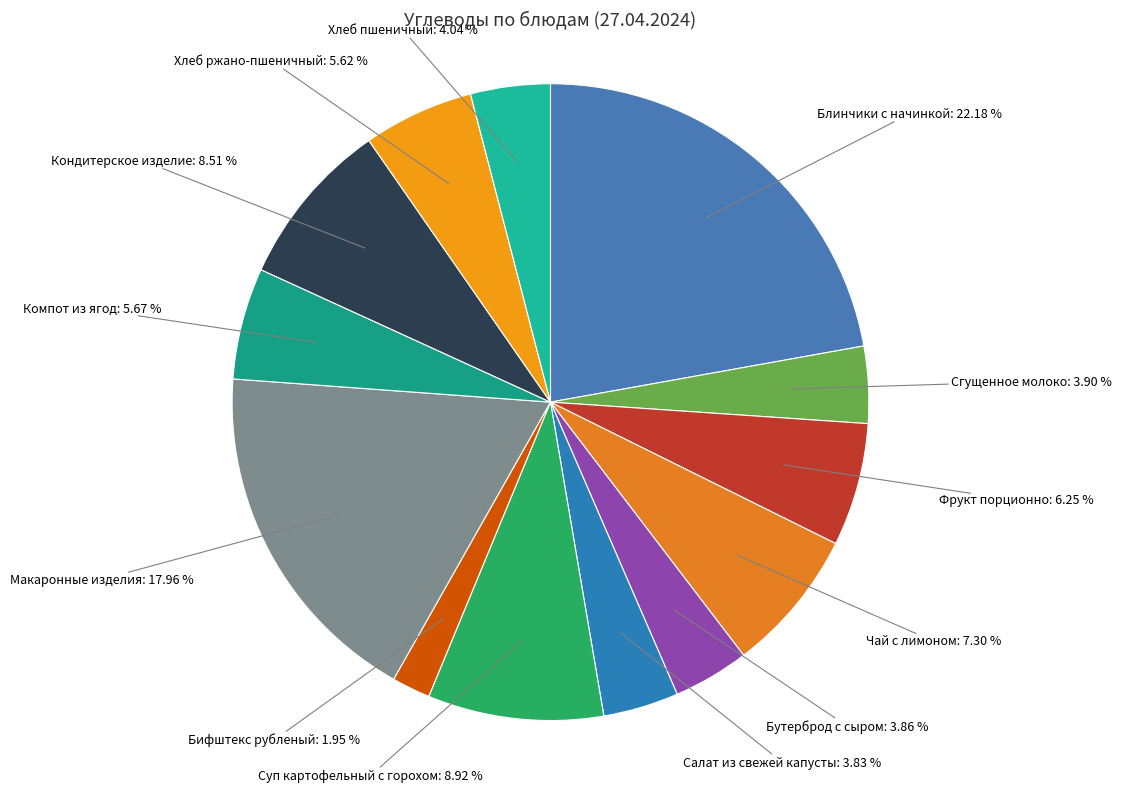

How many segments does this pie chart have?

13